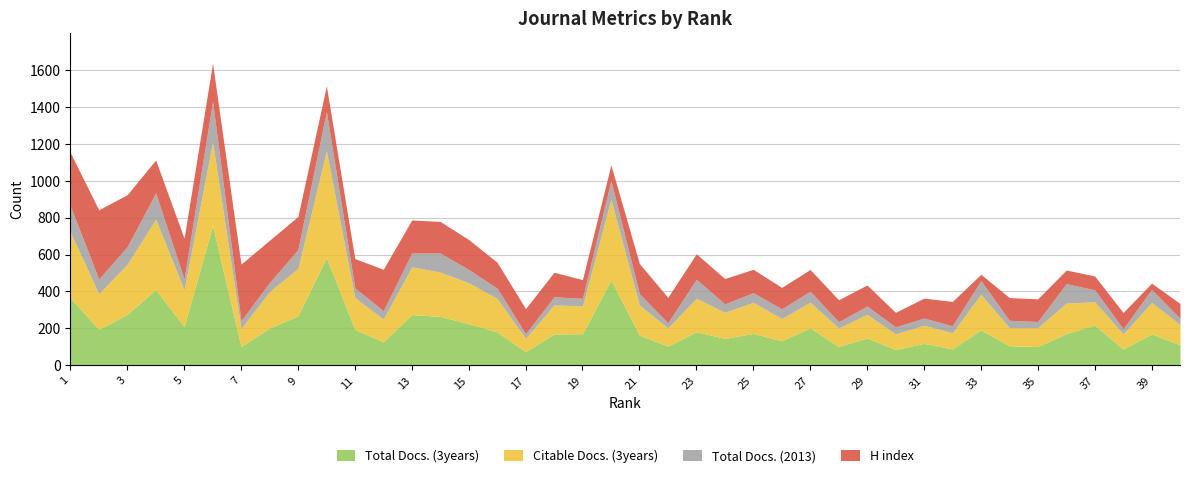

Reading left to right, extract all data points from this chart.

Total Docs. (3years): 1=365	2=195	3=276	4=410	5=210	6=758	7=102	8=202	9=268	10=584	11=195	12=127	13=275	14=265	15=226	16=181	17=74	18=170	19=171	20=462	21=164	22=104	23=182	24=146	25=173	26=133	27=203	28=102	29=148	30=86	31=119	32=89	33=192	34=106	35=102	36=172	37=218	38=88	39=170	40=111
Citable Docs. (3years): 1=357	2=193	3=271	4=381	5=199	6=451	7=97	8=197	9=257	10=577	11=172	12=123	13=258	14=240	15=221	16=181	17=72	18=157	19=151	20=436	21=163	22=98	23=181	24=141	25=168	26=120	27=139	28=100	29=128	30=84	31=98	32=87	33=192	34=98	35=102	36=165	37=126	38=82	39=170	40=110
Total Docs. (2013): 1=141	2=79	3=96	4=142	5=58	6=221	7=43	8=49	9=102	10=213	11=52	12=46	13=75	14=103	15=72	16=56	17=25	18=44	19=41	20=102	21=61	22=28	23=103	24=46	25=52	26=53	27=59	28=34	29=45	30=38	31=39	32=38	33=75	34=40	35=33	36=105	37=65	38=28	39=71	40=33
H index: 1=289	2=375	3=281	4=179	5=221	6=206	7=306	8=229	9=179	10=139	11=159	12=224	13=179	14=171	15=162	16=140	17=136	18=133	19=101	20=85	21=163	22=138	23=138	24=137	25=127	26=116	27=118	28=119	29=114	30=79	31=108	32=132	33=34	34=123	35=123	36=74	37=75	38=88	39=34	40=81